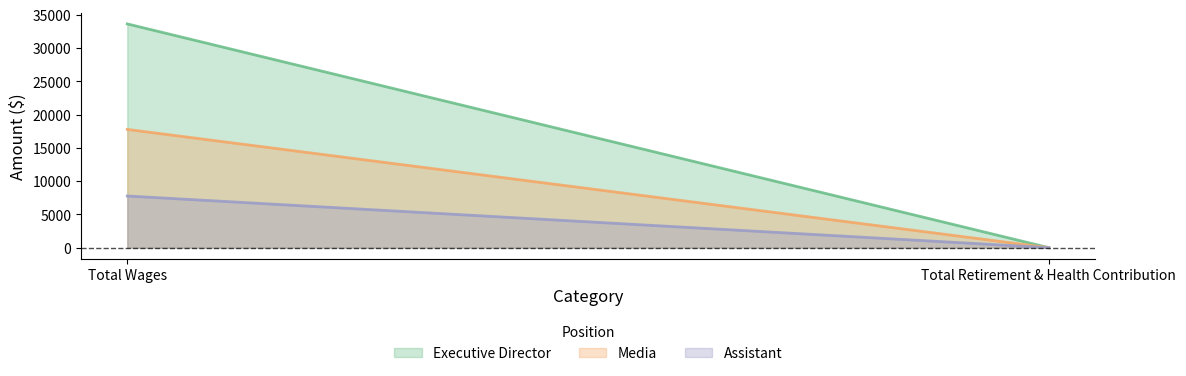

What are all the series names shown in the legend?

Executive Director, Media, Assistant